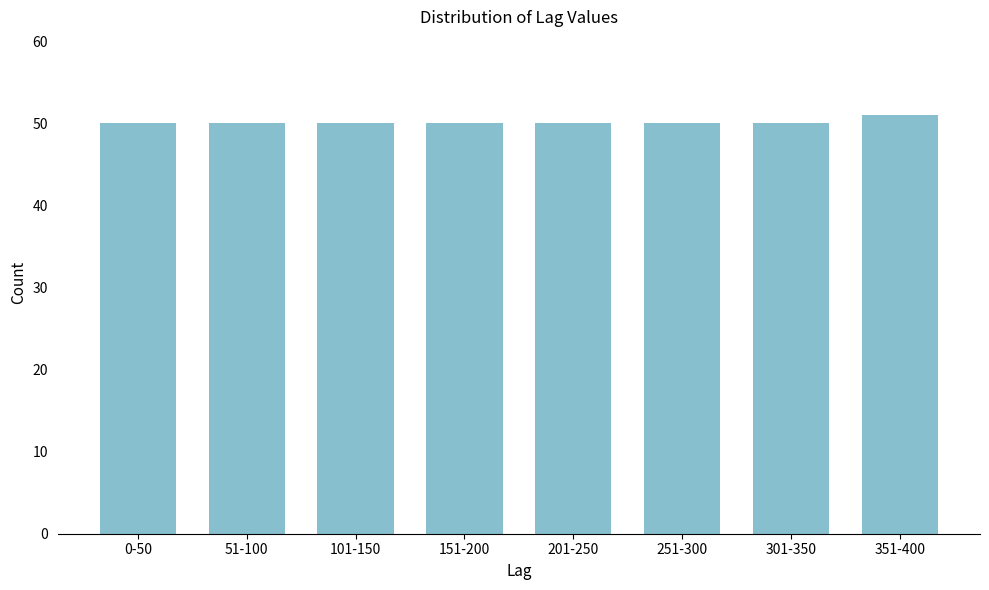

Reading left to right, extract all data points from this chart.

50	50	50	50	50	50	50	51